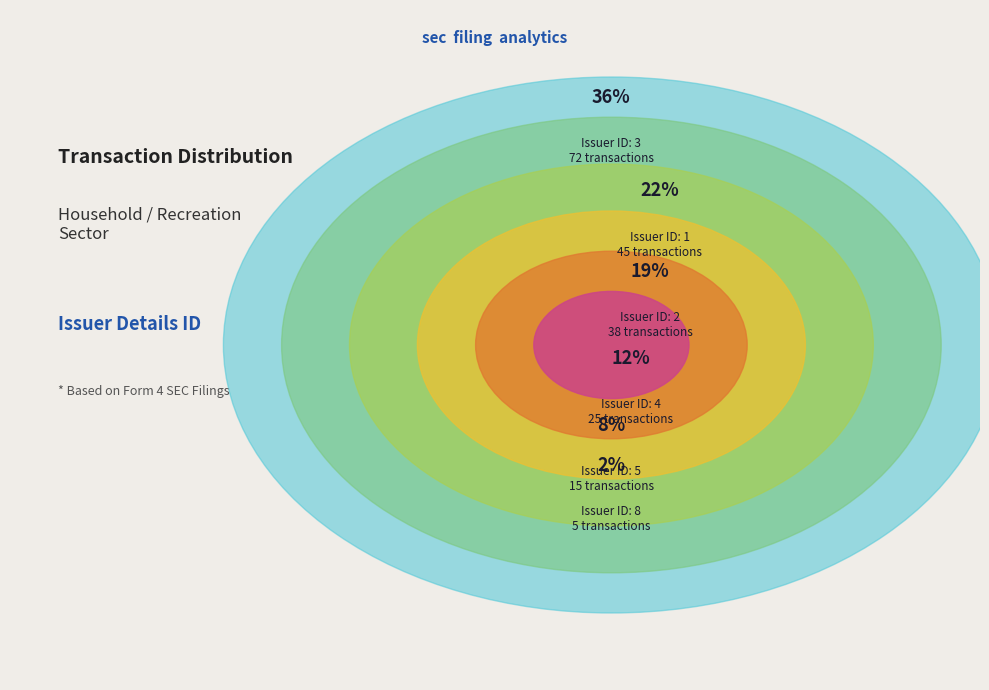

What is the largest slice in the pie chart?

3